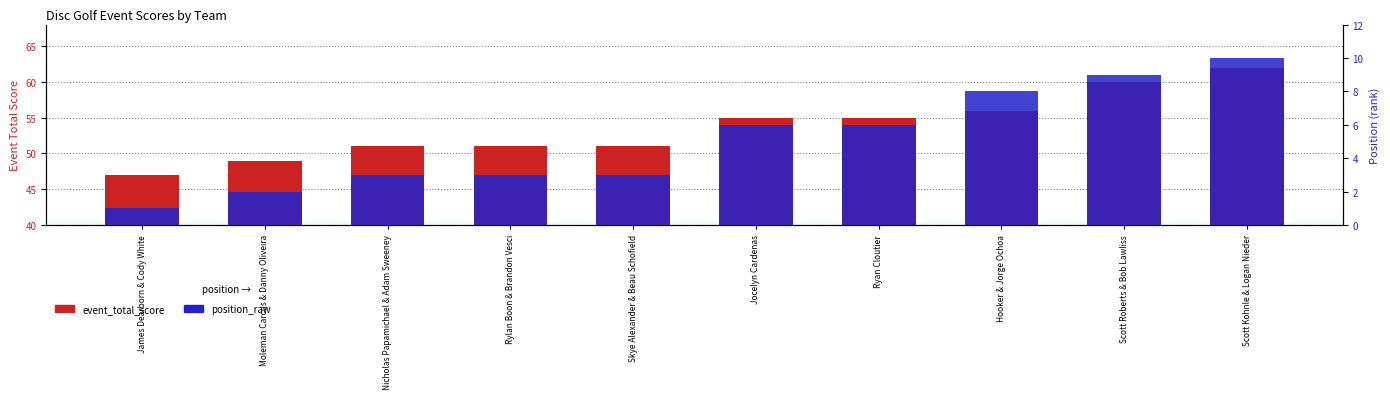

True or false: event_total_score has a value of 47 at James Dearborn & Cody White.

True